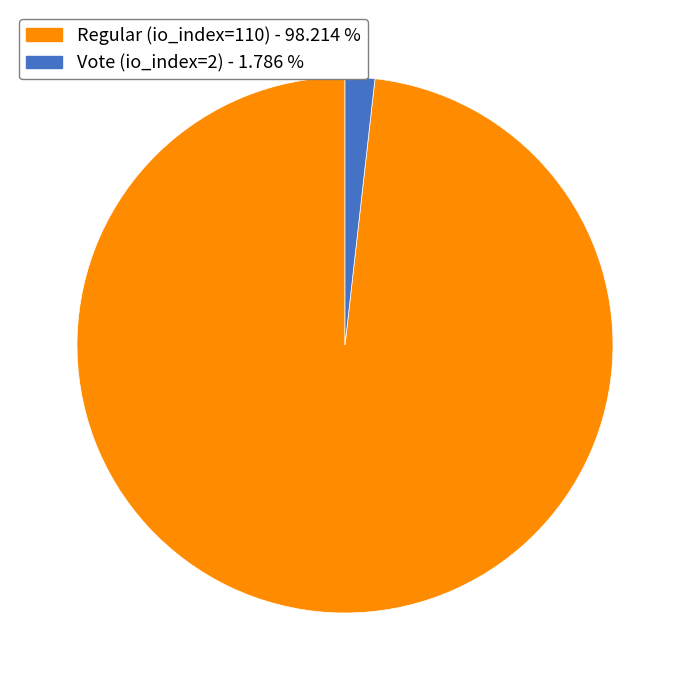

How many slices are in this pie chart?

2